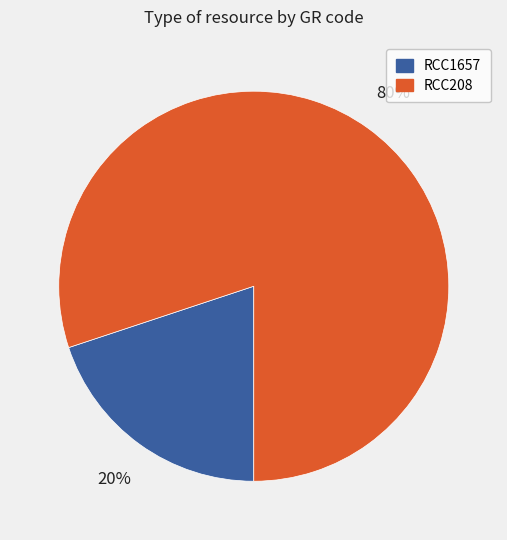

What is the ratio of the value at RCC208 to the value at RCC1657?

4.0